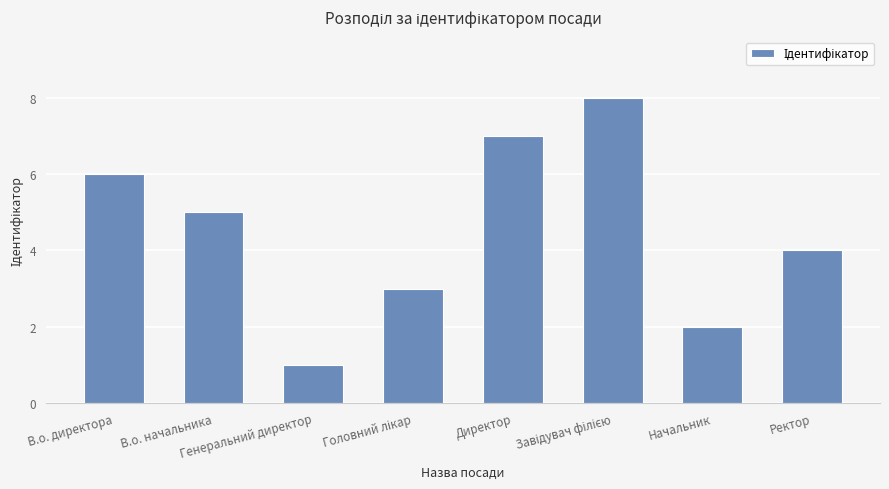

What is the sum of all values?

36